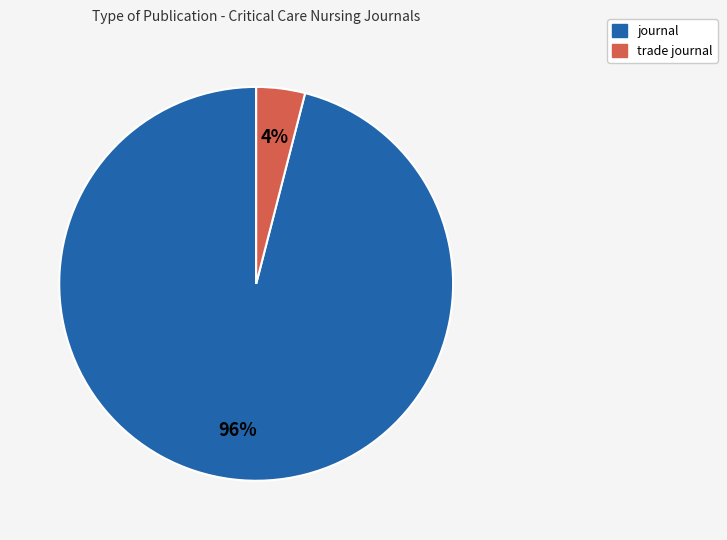

Is the sum of journal and trade journal greater than half?

Yes